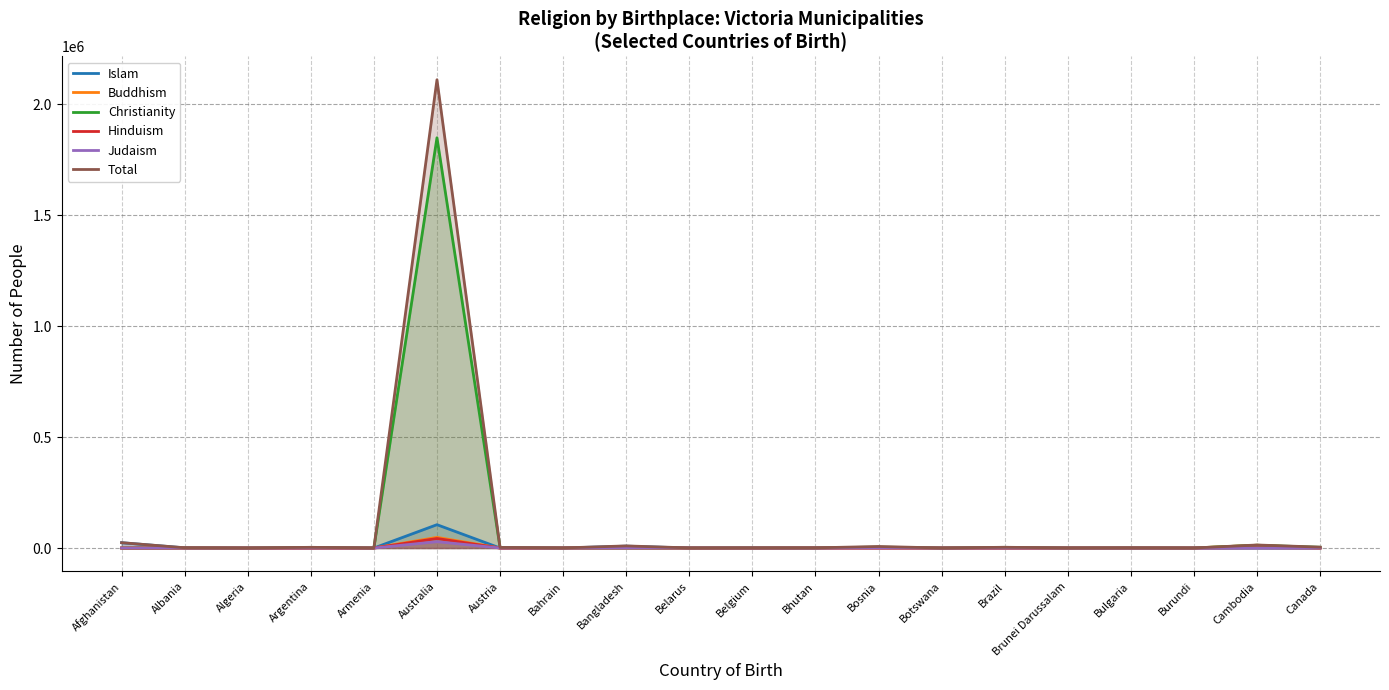

Reading right to left, what are all the values shown in this chart?

Islam: Canada=173	Cambodia=63	Burundi=39	Bulgaria=186	Brunei Darussalam=63	Brazil=19	Botswana=6	Bosnia=2817	Bhutan=0	Belgium=37	Belarus=5	Bangladesh=8480	Bahrain=112	Austria=25	Australia=105187	Armenia=0	Argentina=3	Algeria=199	Albania=797	Afghanistan=23994
Buddhism: Canada=108	Cambodia=12530	Burundi=261	Bulgaria=549	Brunei Darussalam=136	Brazil=58	Botswana=185	Bosnia=9	Bhutan=324	Belgium=0	Belarus=5	Bangladesh=123	Bahrain=271	Austria=0	Australia=48056	Armenia=0	Argentina=6	Algeria=56	Albania=483	Afghanistan=8
Christianity: Canada=3437	Cambodia=12530	Burundi=261	Bulgaria=549	Brunei Darussalam=293	Brazil=3058	Botswana=185	Bosnia=4142	Bhutan=518	Belgium=600	Belarus=277	Bangladesh=216	Bahrain=271	Austria=2293	Australia=1848909	Armenia=269	Argentina=2987	Algeria=56	Albania=483	Afghanistan=75
Hinduism: Canada=96	Cambodia=1063	Burundi=0	Bulgaria=0	Brunei Darussalam=25	Brazil=0	Botswana=0	Bosnia=0	Bhutan=248	Belgium=0	Belarus=0	Bangladesh=712	Bahrain=64	Austria=0	Australia=42930	Armenia=0	Argentina=0	Algeria=0	Albania=0	Afghanistan=0
Judaism: Canada=185	Cambodia=13	Burundi=0	Bulgaria=7	Brunei Darussalam=0	Brazil=93	Botswana=0	Bosnia=3	Bhutan=0	Belgium=76	Belarus=278	Bangladesh=0	Bahrain=0	Austria=106	Australia=28548	Armenia=0	Argentina=121	Algeria=0	Albania=4	Afghanistan=0
Total: Canada=4117	Cambodia=13692	Burundi=299	Bulgaria=751	Brunei Darussalam=532	Brazil=3405	Botswana=229	Bosnia=6985	Bhutan=885	Belgium=733	Belarus=564	Bangladesh=9533	Bahrain=472	Austria=2462	Australia=2110358	Armenia=270	Argentina=3156	Algeria=262	Albania=1287	Afghanistan=24108